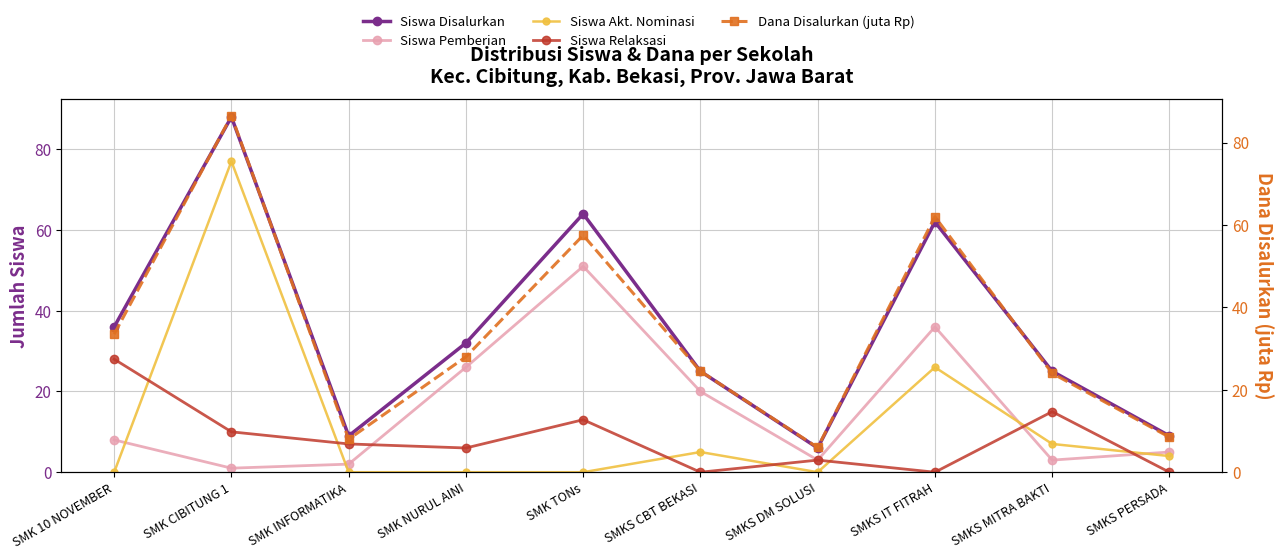

What is the maximum value shown in the chart?

88.0